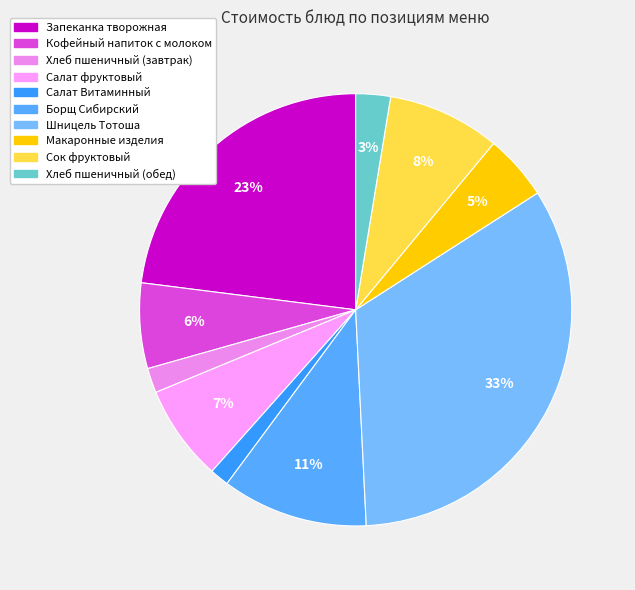

True or false: Хлеб пшеничный (завтрак) accounts for 2% of the total.

True